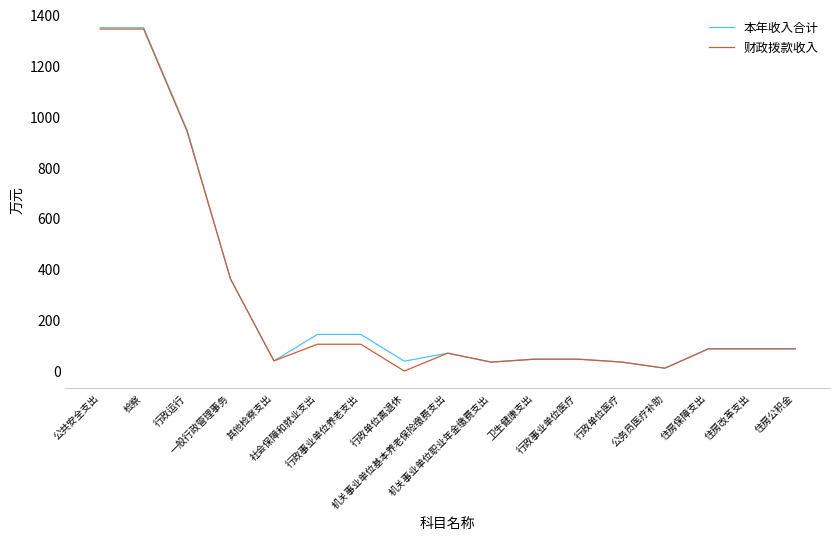

What is the maximum value for 本年收入合计?

1349.8